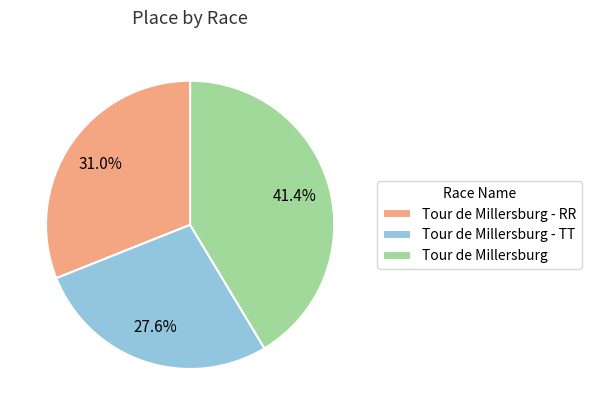

What percentage is the Tour de Millersburg slice, to the nearest percent?

41%